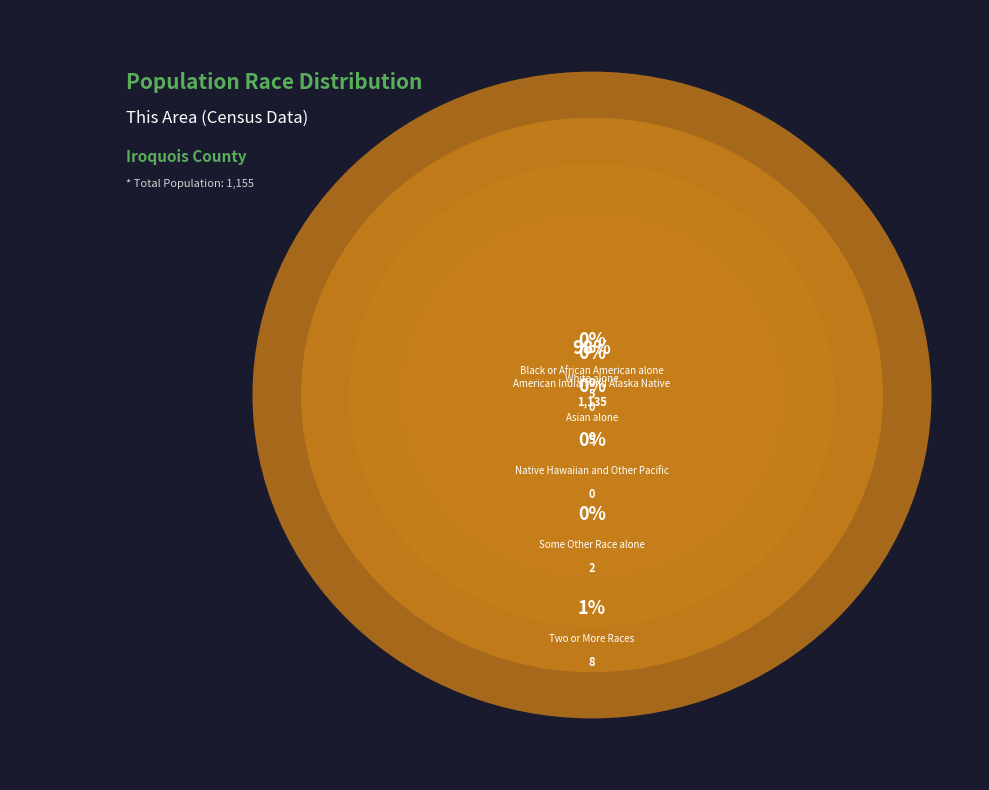

Does any single category account for the majority?

Yes